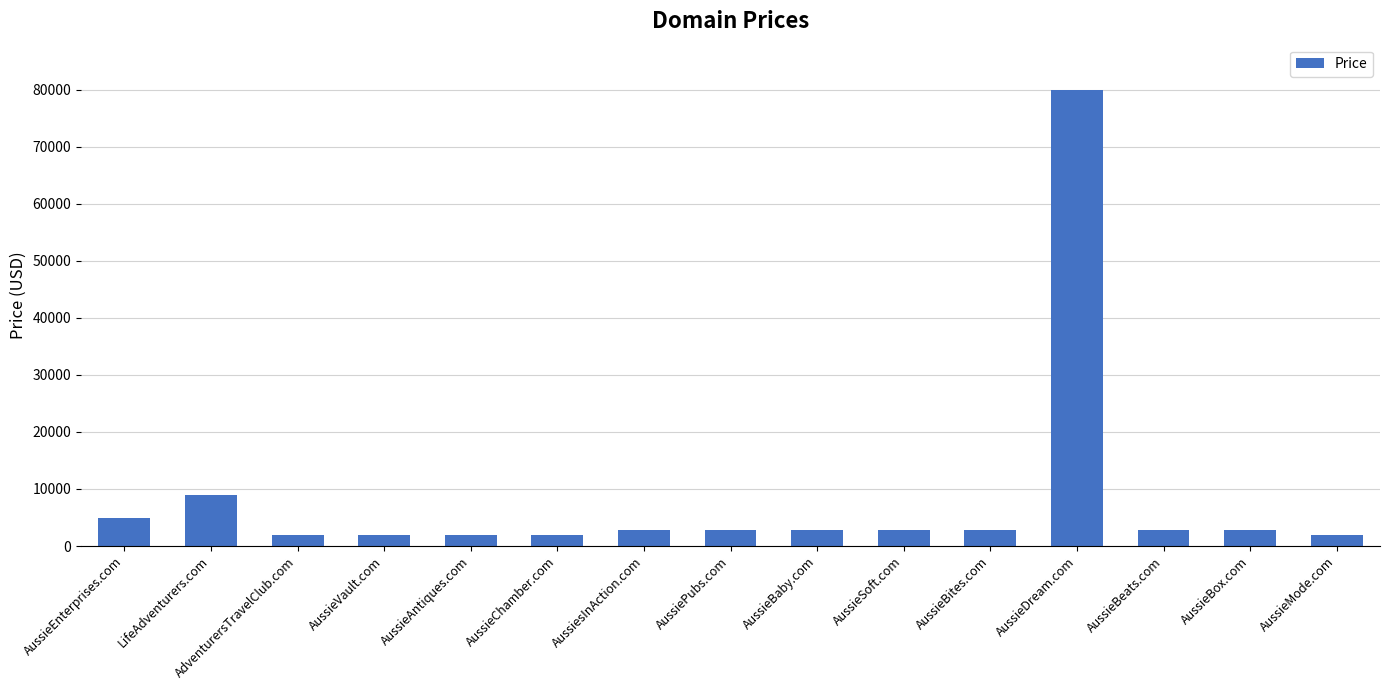

What is the maximum value shown in the chart?

79888